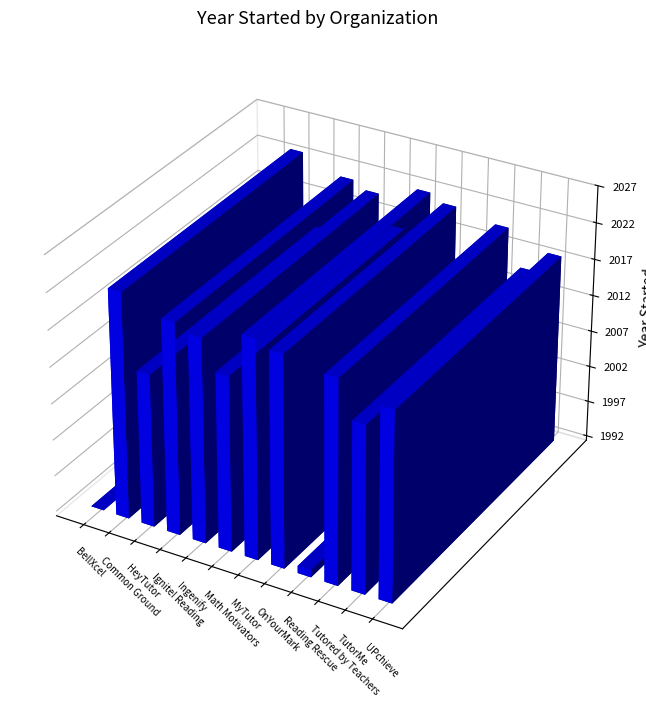

What is the sum of all values?

24174